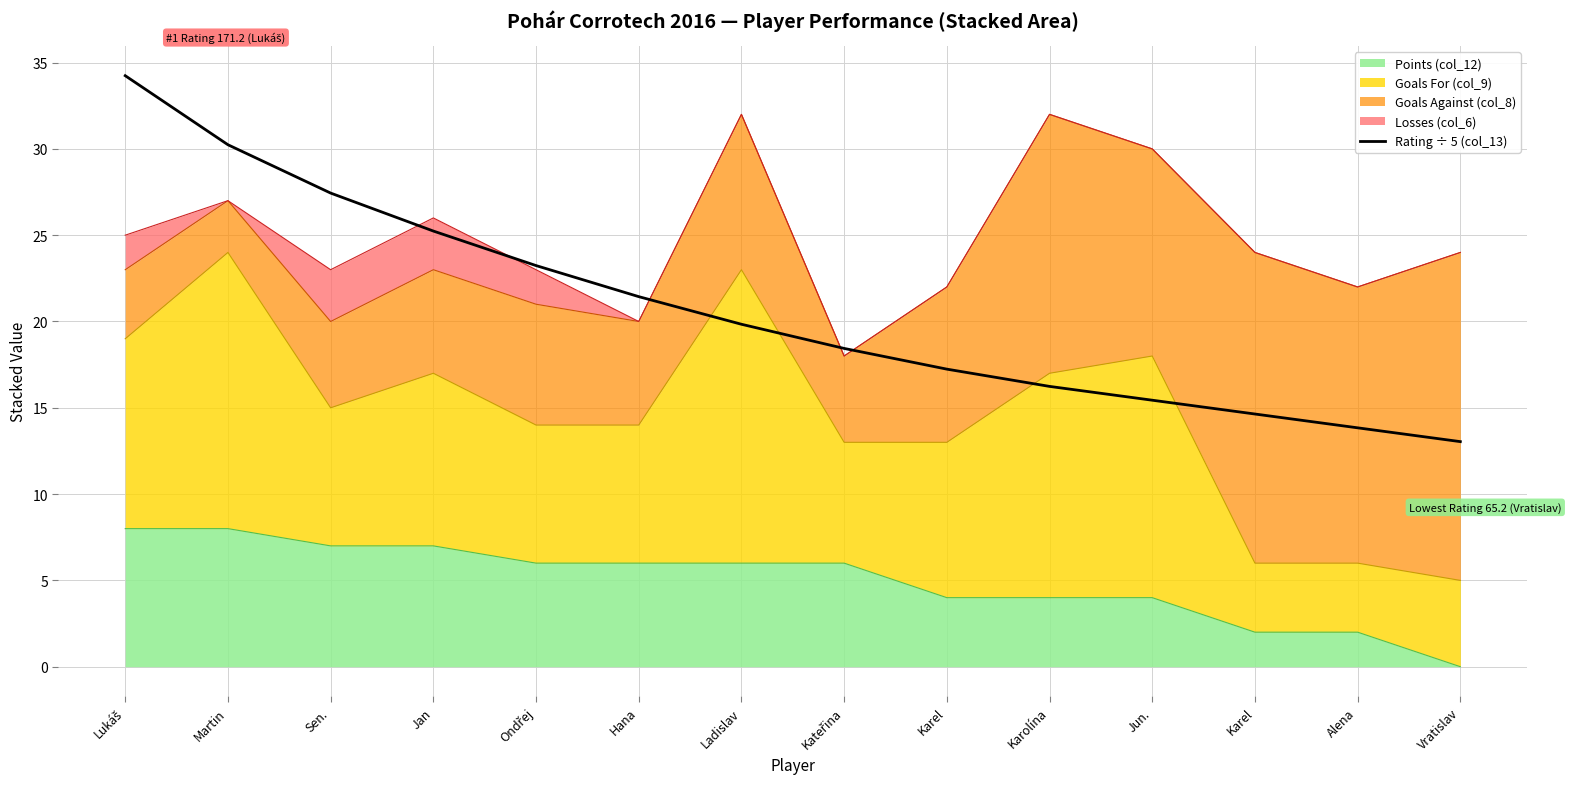

True or false: the data has more than 1 interior local peaks.

False